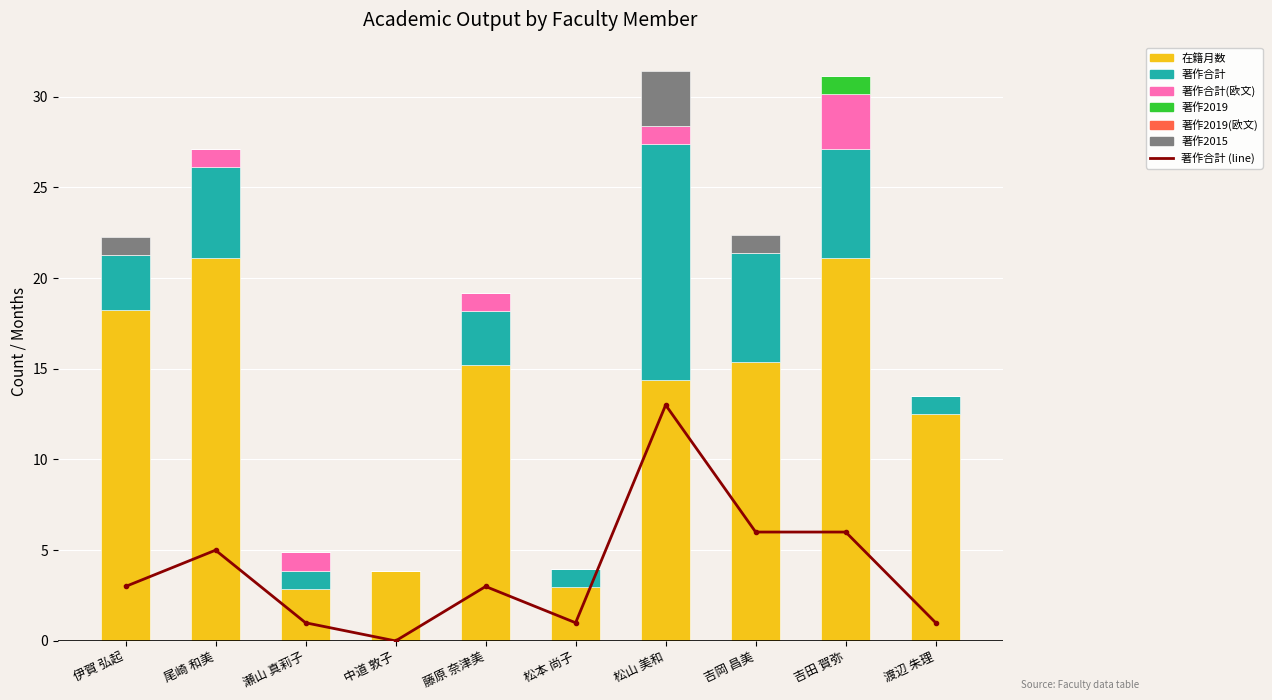

Between 中道 敦子 and 松山 美和, which series saw the biggest shift?

著作合計